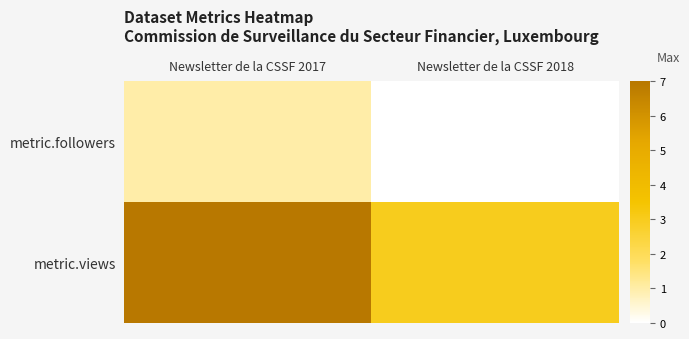

At which category is the sum across all series the highest?

Newsletter de la CSSF 2017